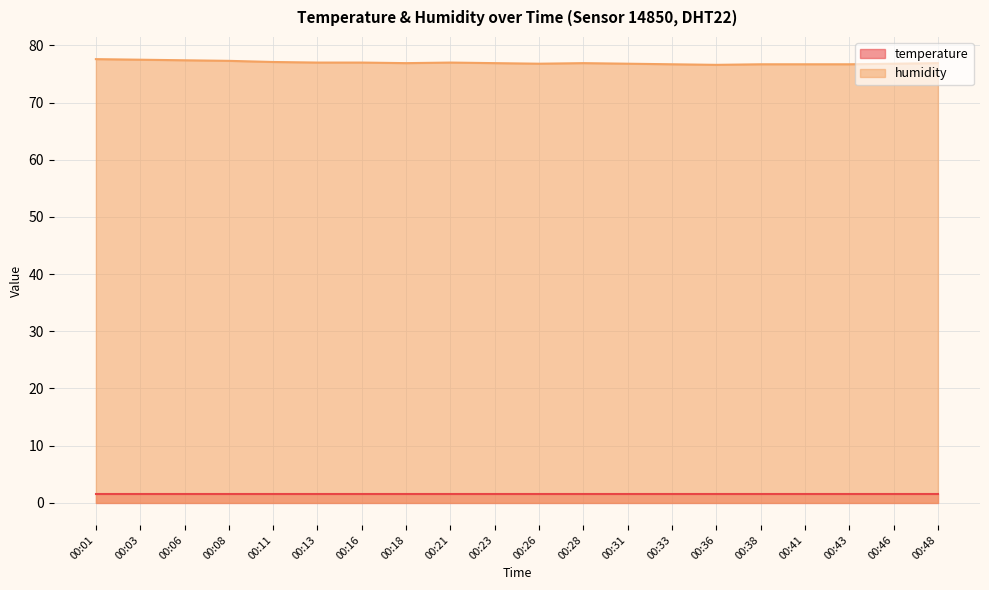

What is the difference between the values at 00:13 and 00:28?

0.1